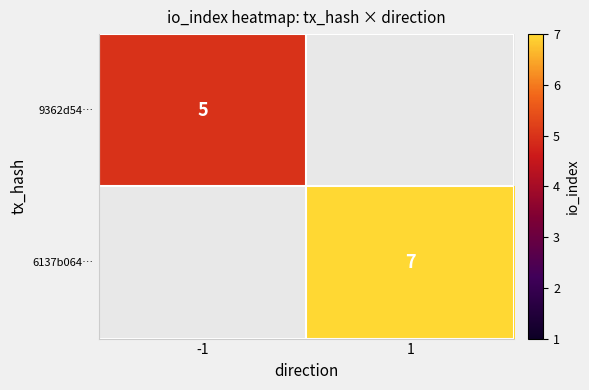

Is it true that 6137b064… equals 7 at 1?

True